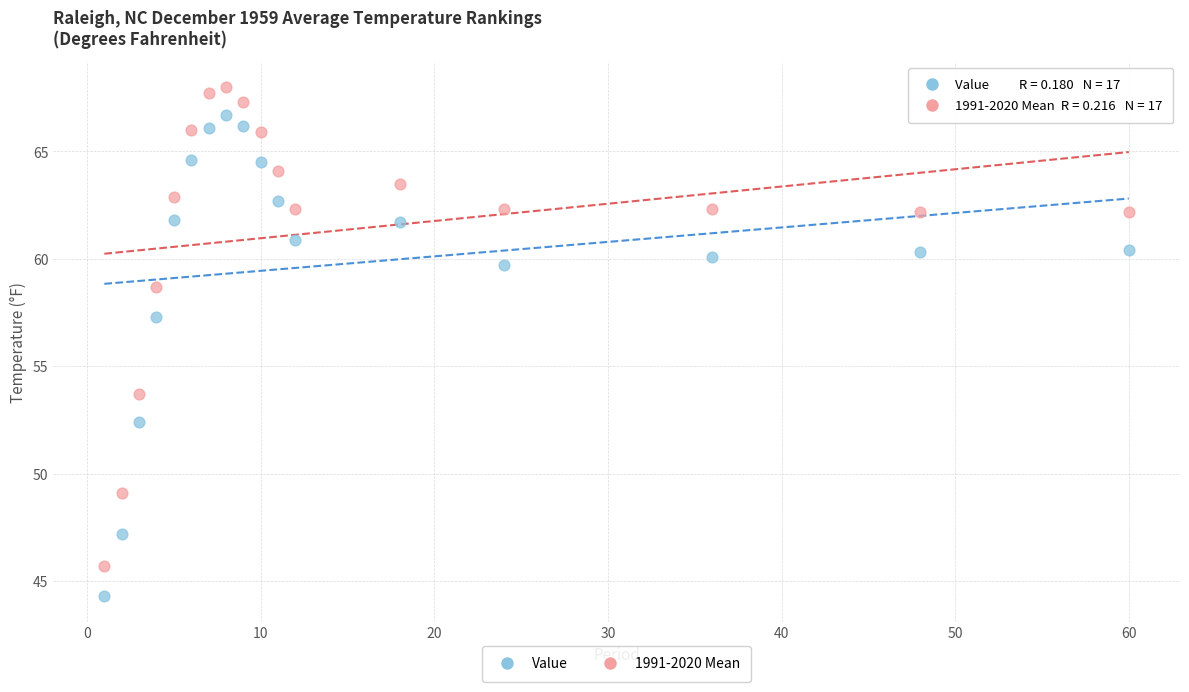

Across all series, what Y value is closest to 56?

57.3